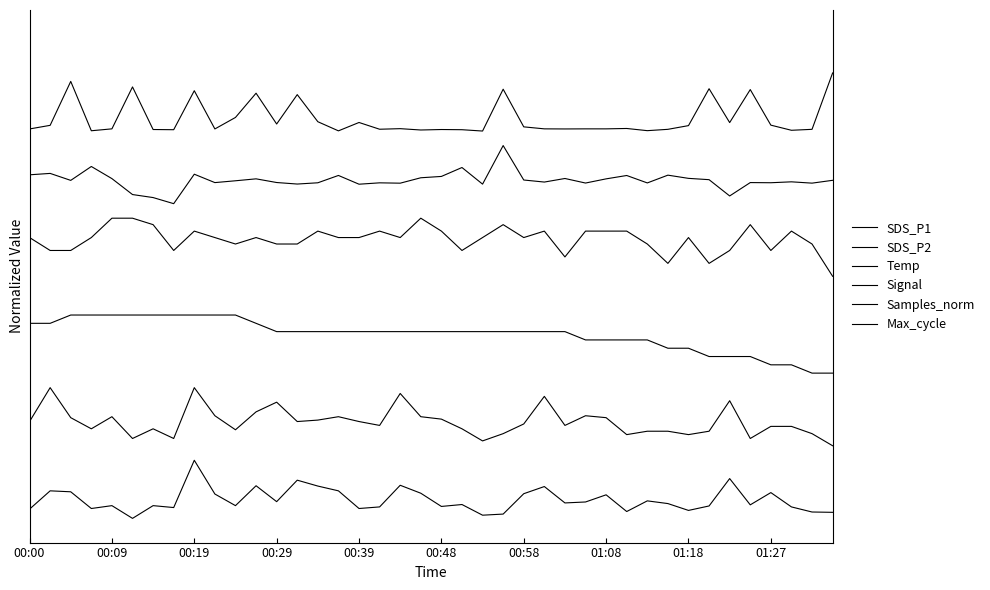

What is the average value of the SDS_P2 series?

0.2